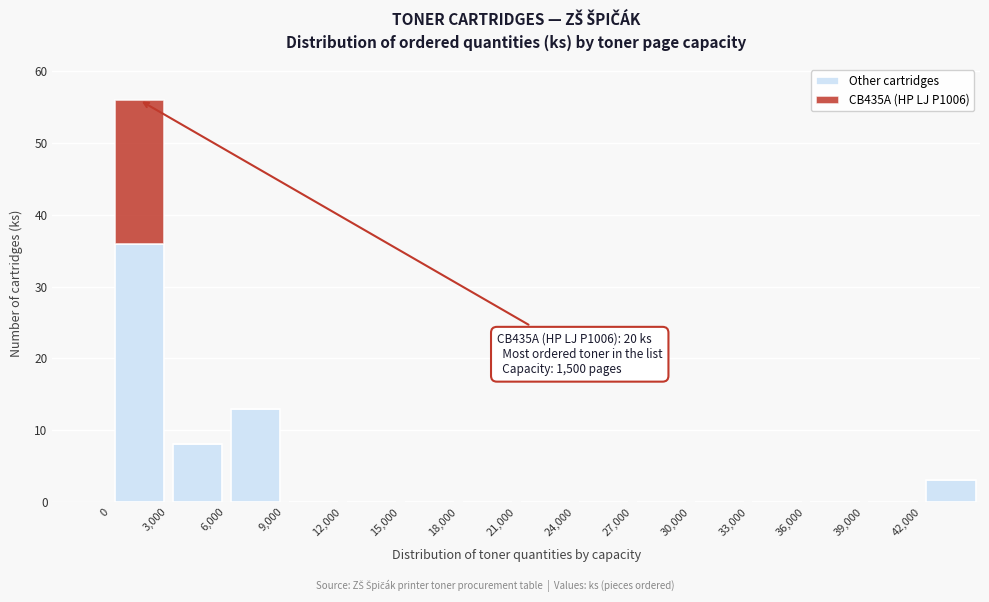

Which range on the x-axis has the tallest stacked bar (by total height)?

0 to 3000